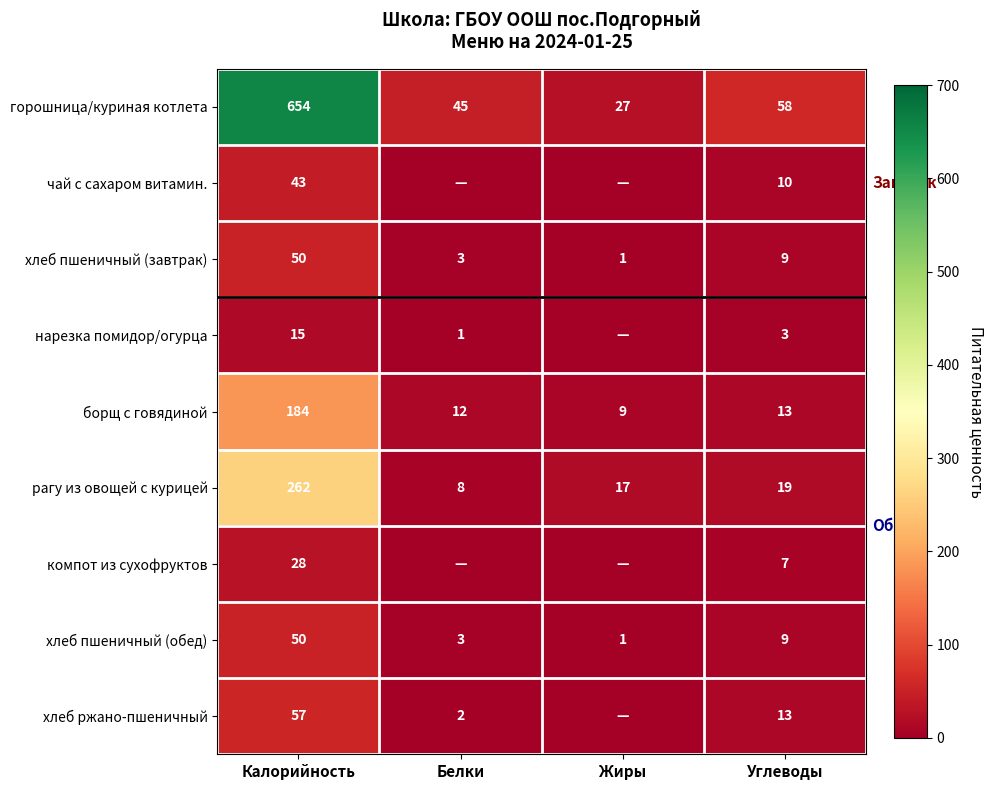

What is the spread (max minus min) of values at Белки?

45